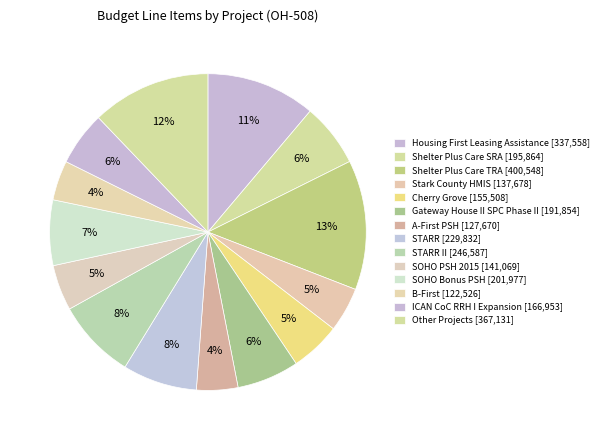

Count the number of slices in the pie.

14